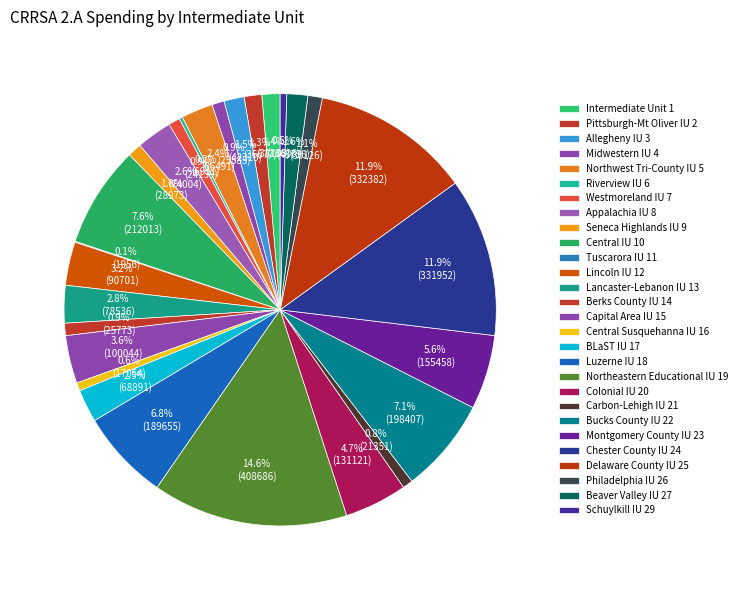

Which has a higher value, Riverview IU 6 or Allegheny IU 3?

Allegheny IU 3